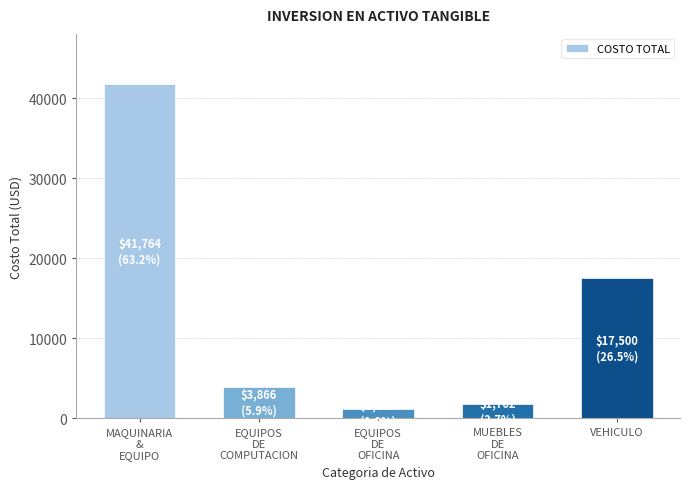

Reading left to right, what are all the values shown in this chart?

41764.0	3866.0	1160.0	1761.9	17500.0